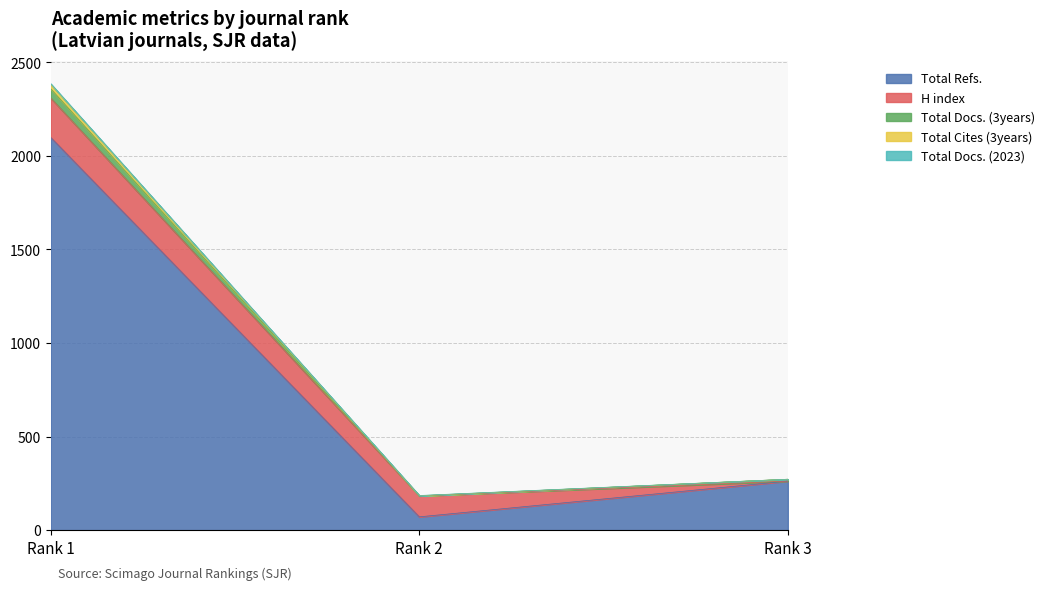

What is the minimum value for Total Refs.?

71